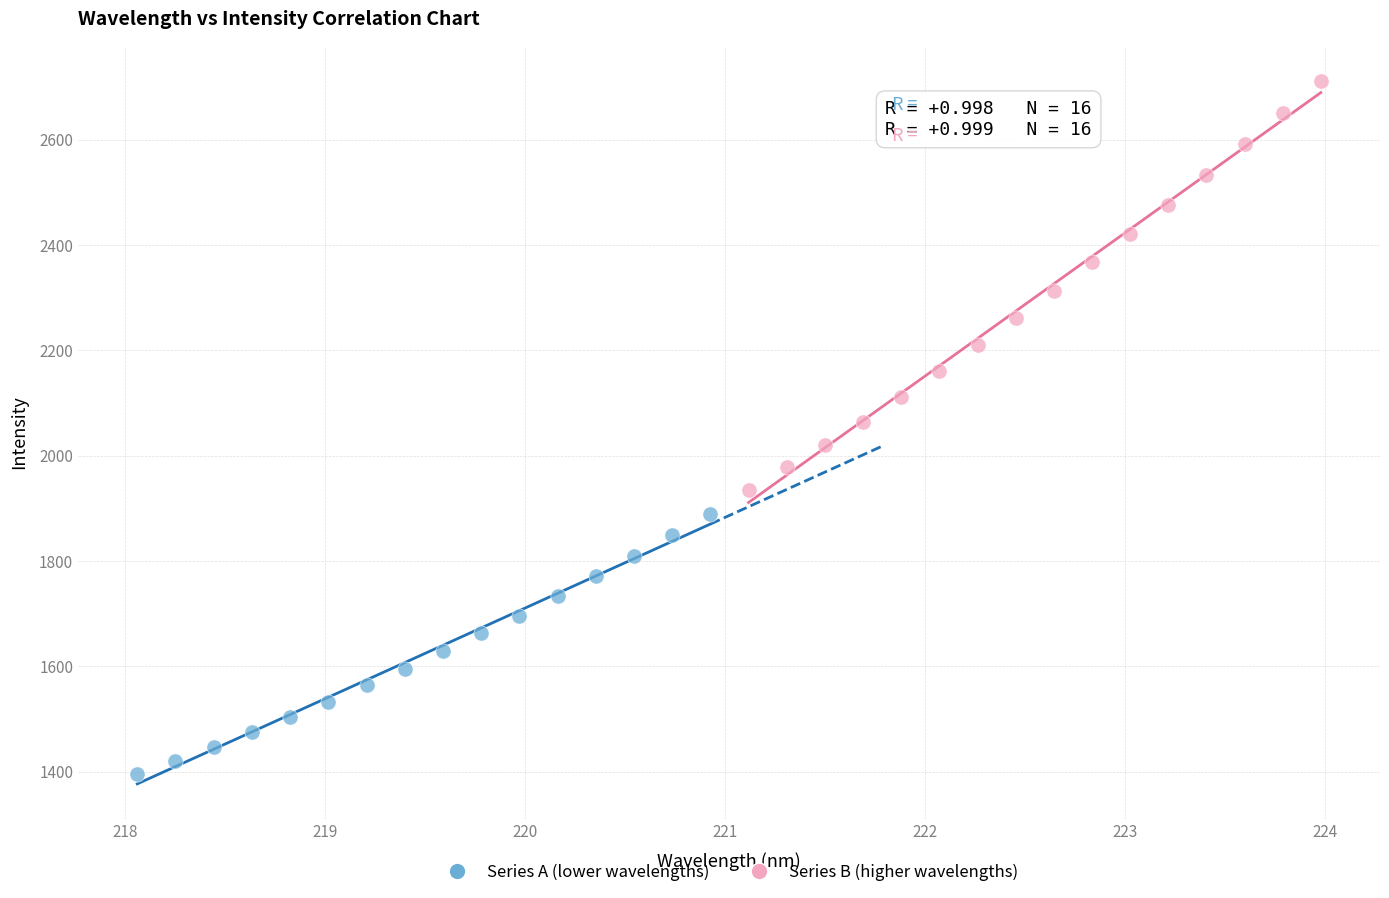

What are all the series names shown in the legend?

Series A (lower wavelengths), Series B (higher wavelengths)